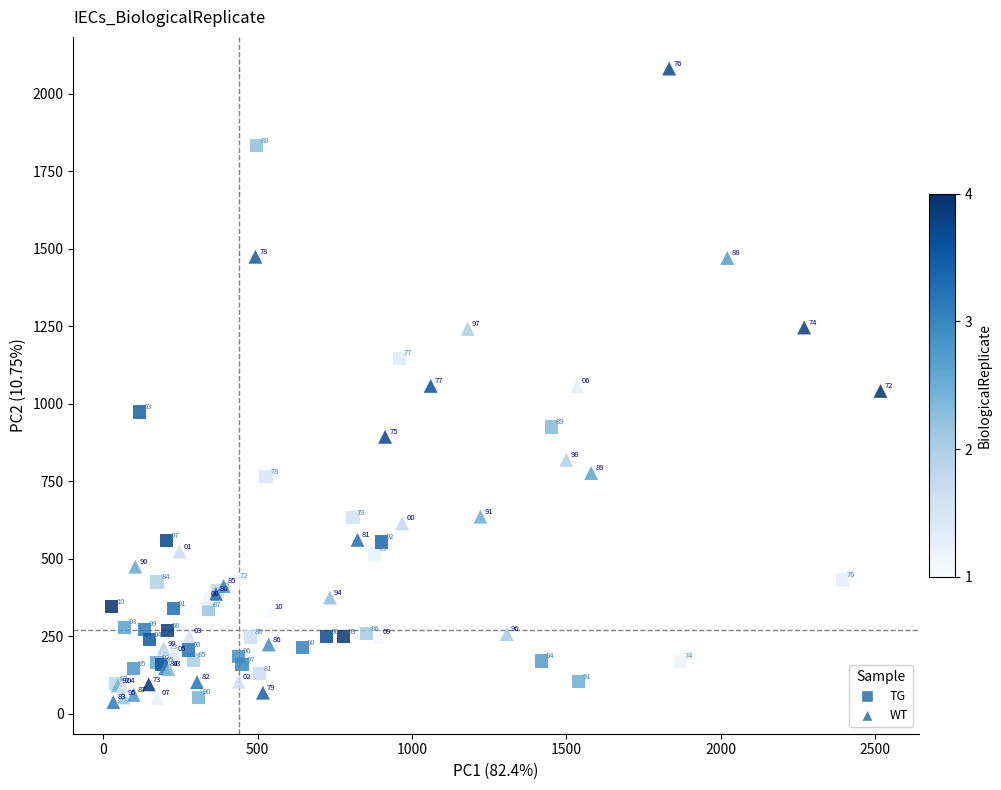

Which series contains the lowest Y value?

WT